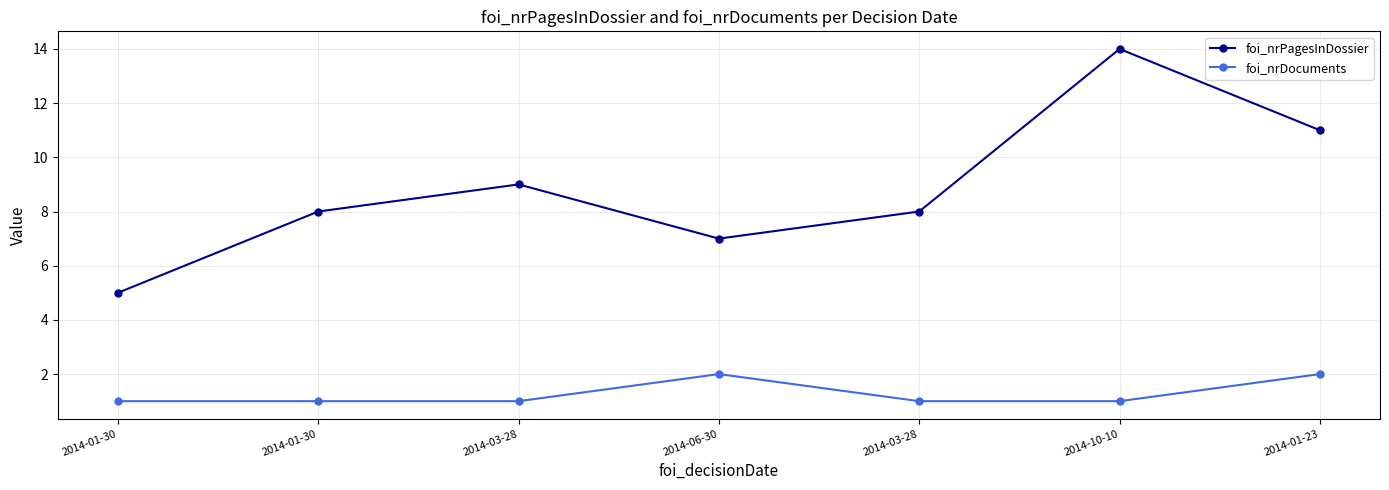

Where is foi_nrPagesInDossier nearest to the value 9?

2014-03-28